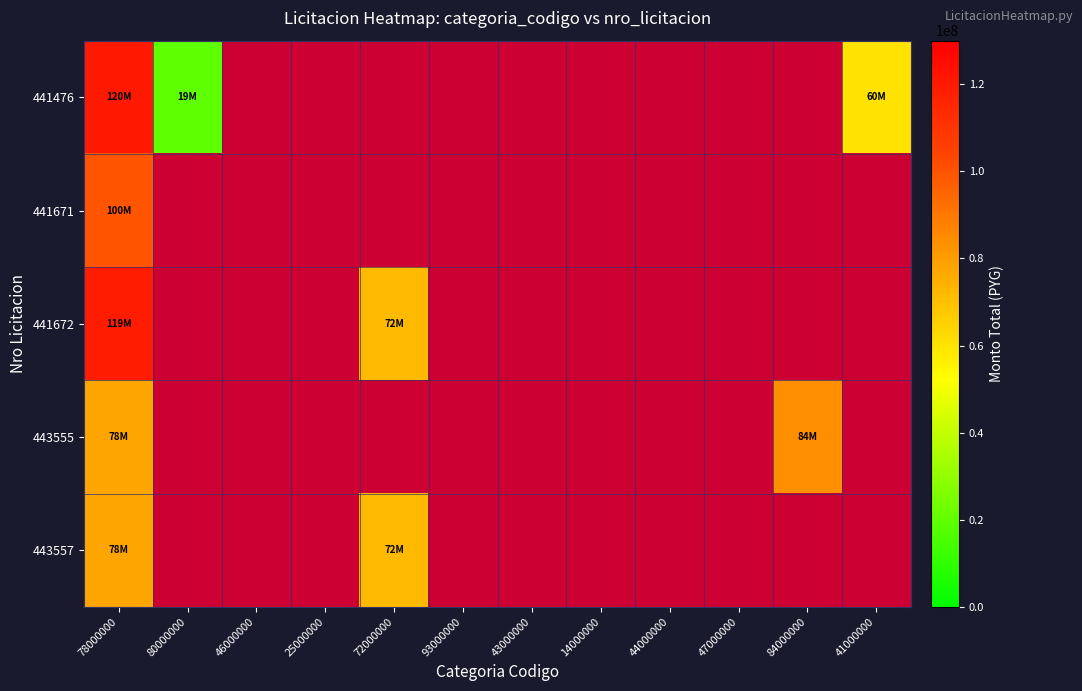

What is the highest value of the 443557 series?

78000000.0